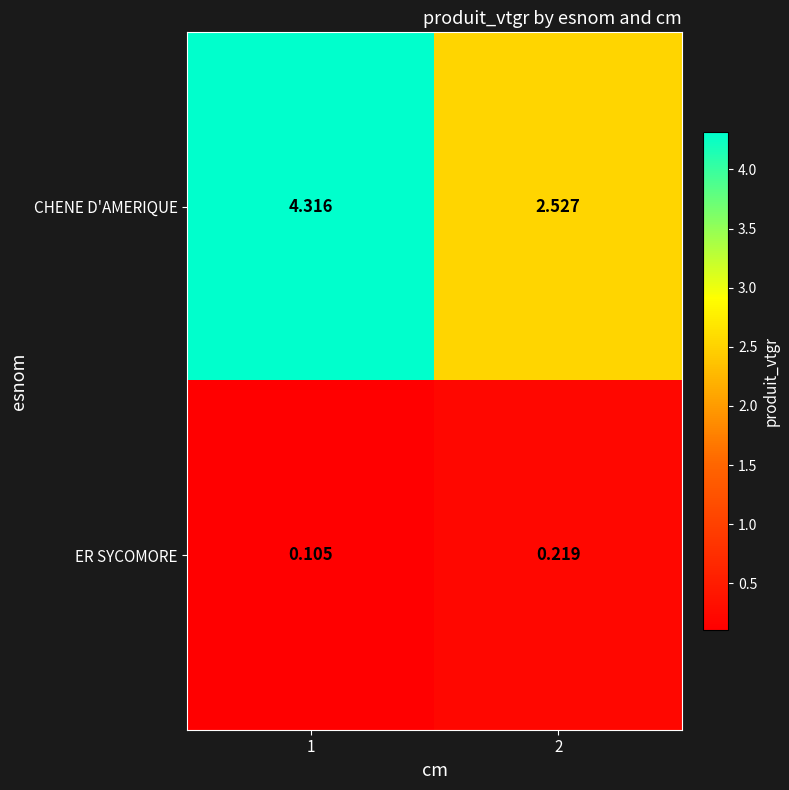

At 2, list the series in order from largest to smallest.

CHENE D'AMERIQUE, ER SYCOMORE